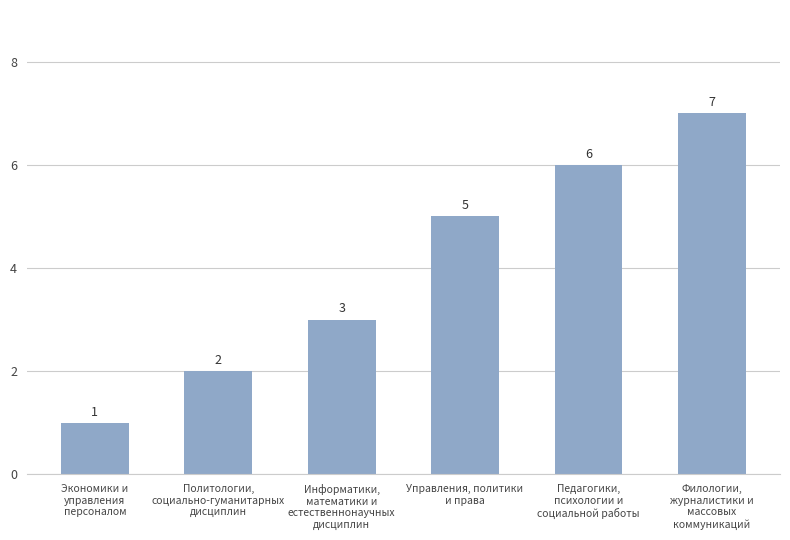

How many data points does each series have?

6